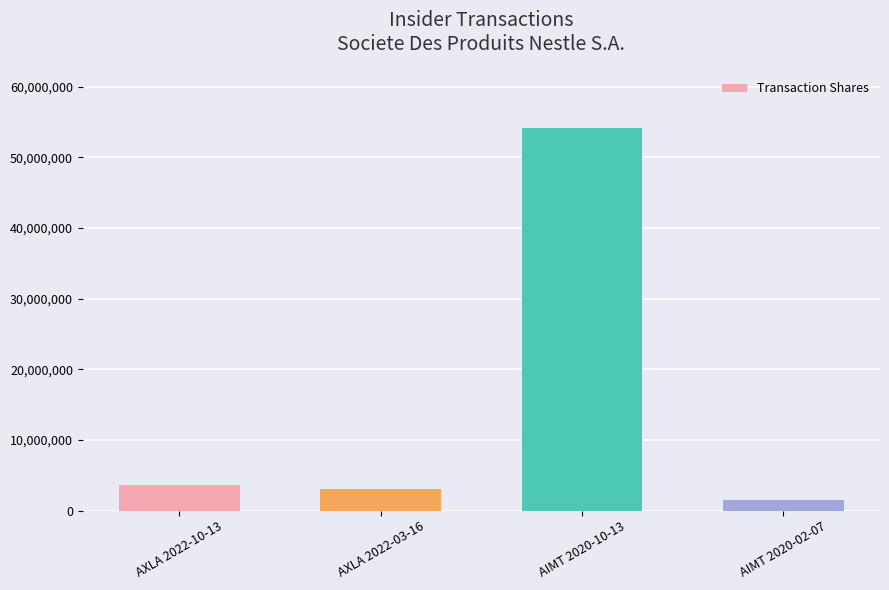

Which has a higher value, AIMT 2020-02-07 or AIMT 2020-10-13?

AIMT 2020-10-13